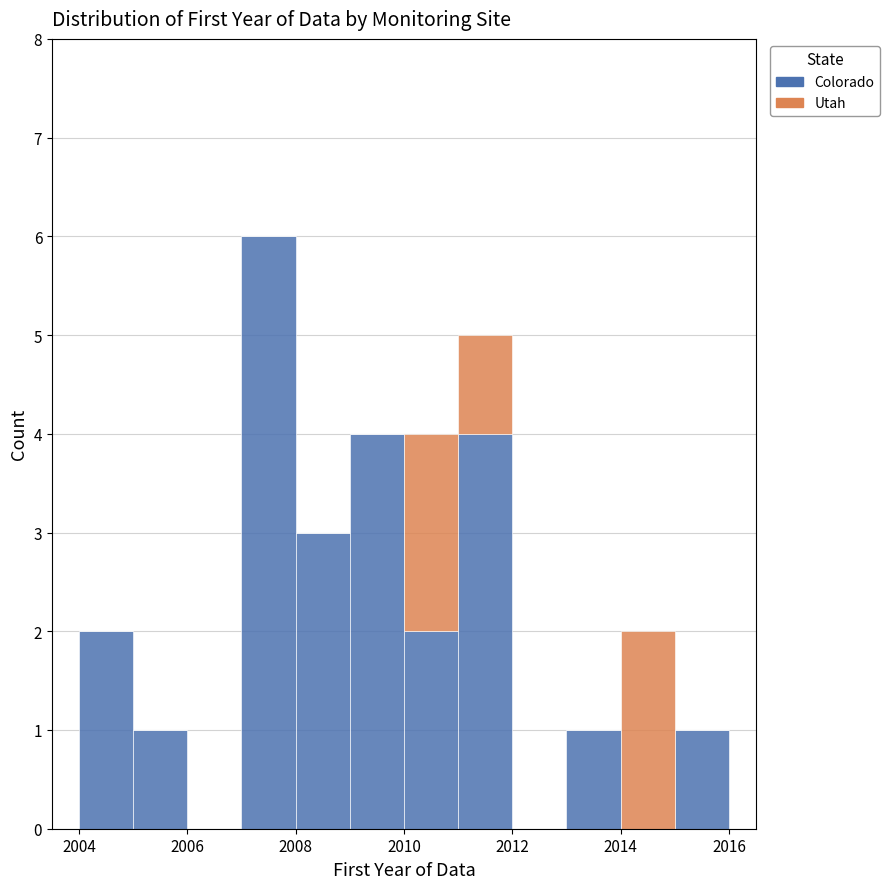

Reading left to right, list every stacked bar in this chart as the range it spans on the x-axis followed by its total height. The values are not printed on the chart, so give them approximately, as read against the axis.

2004 to 2005: 2
2005 to 2006: 1
2006 to 2007: 0
2007 to 2008: 6
2008 to 2009: 3
2009 to 2010: 4
2010 to 2011: 4
2011 to 2012: 5
2012 to 2013: 0
2013 to 2014: 1
2014 to 2015: 2
2015 to 2016: 1